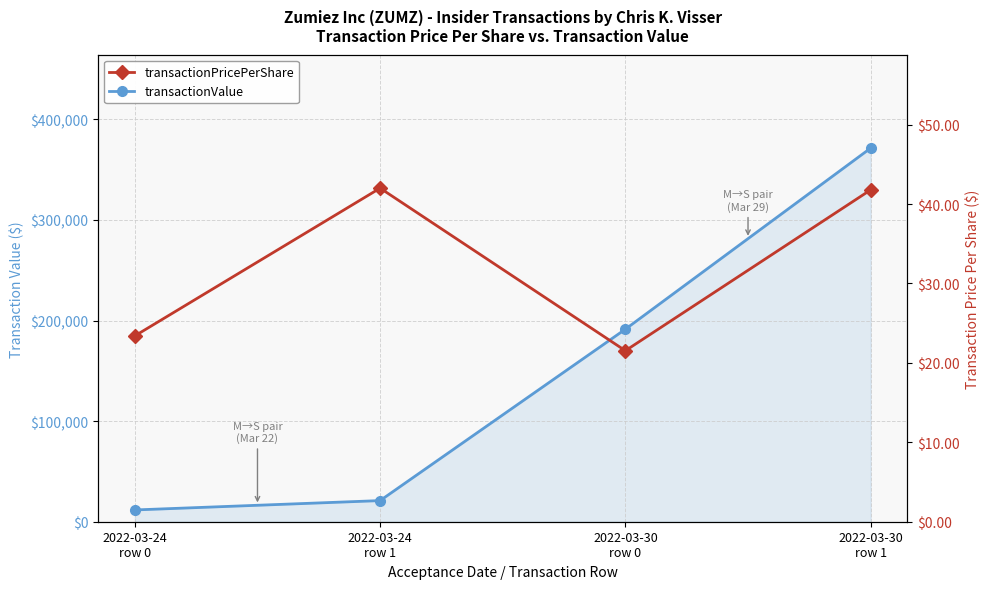

What is the sum of all transactionPricePerShare values?

128.7